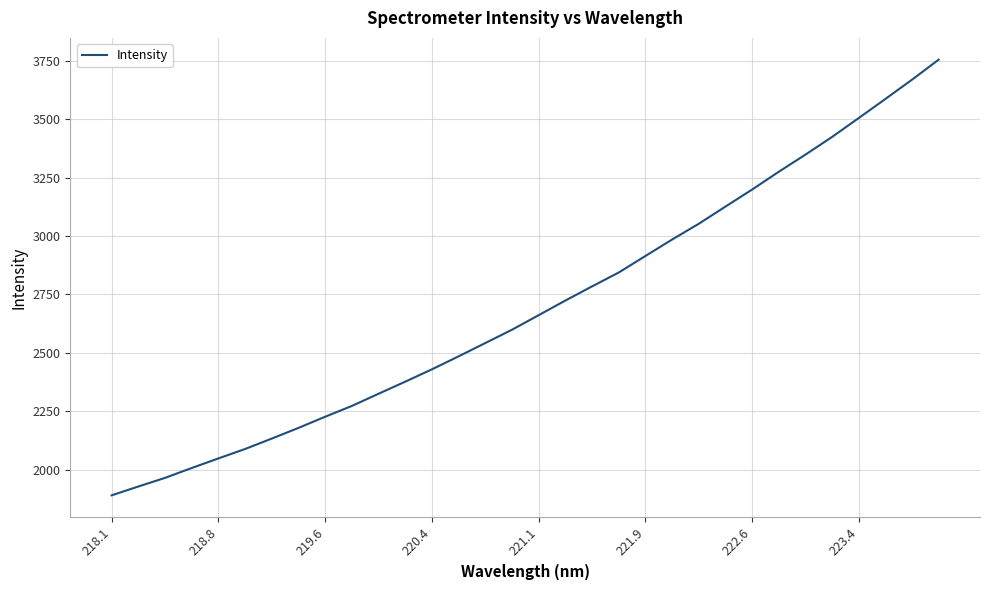

What is the greatest value displayed?

3754.2